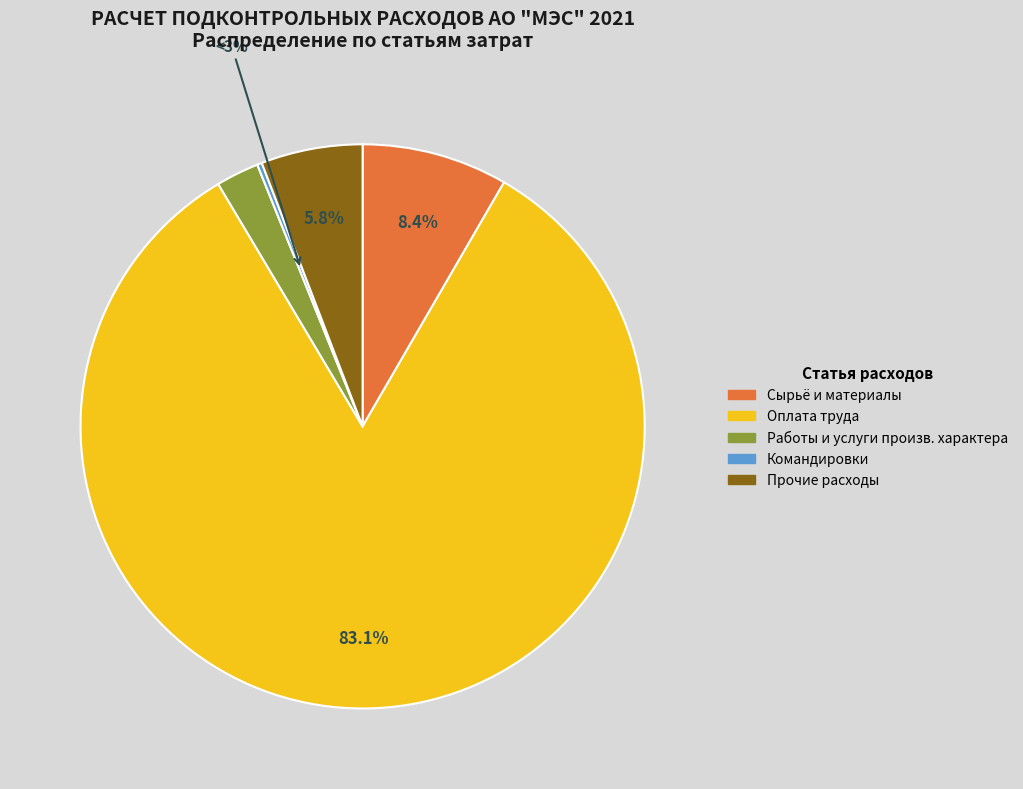

To the nearest percent, what is the difference between the Расходы на оплату труда and Расходы на служебные командировки slice percentages?

83%